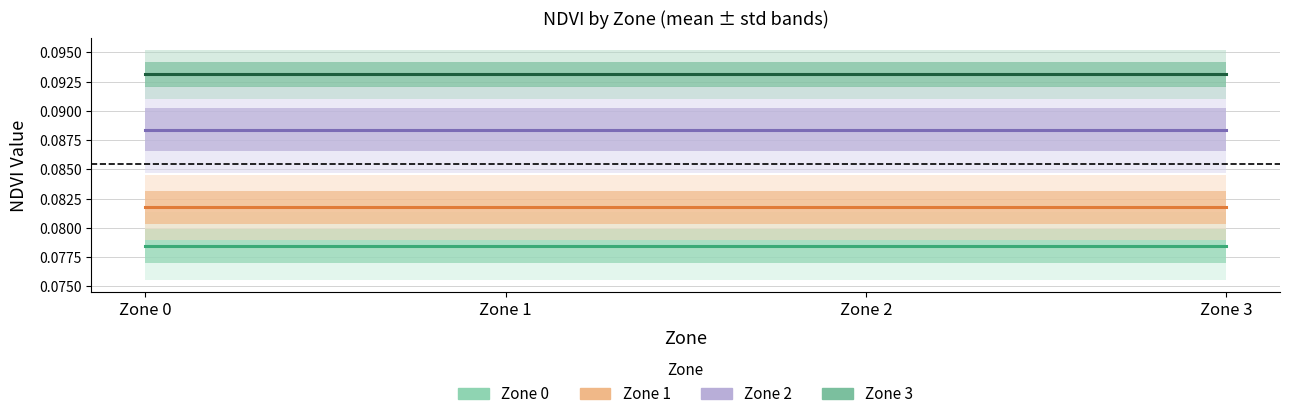

At which category is the sum across all series the highest?

Zone 0